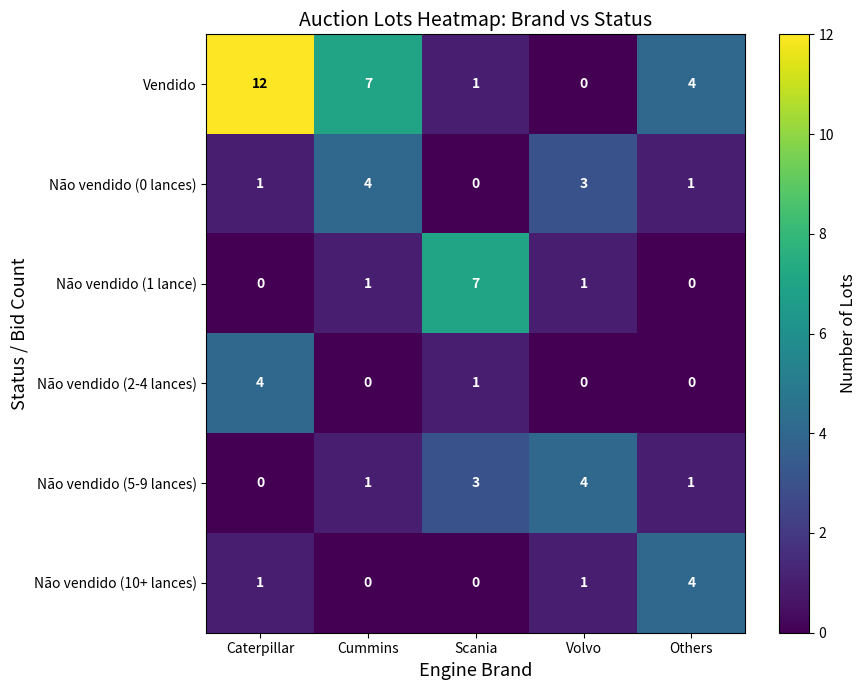

At how many categories does at least one series exceed 2?

5